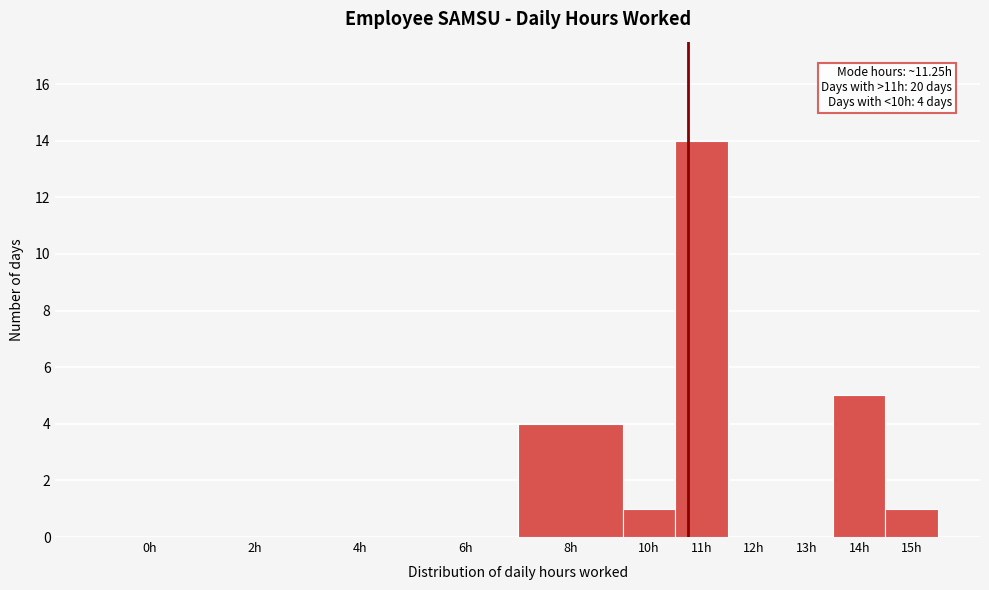

Reading left to right, extract all data points from this chart.

0h=0	2h=0	4h=0	6h=0	8h=4	10h=1	11h=14	12h=0	13h=0	14h=5	15h=1